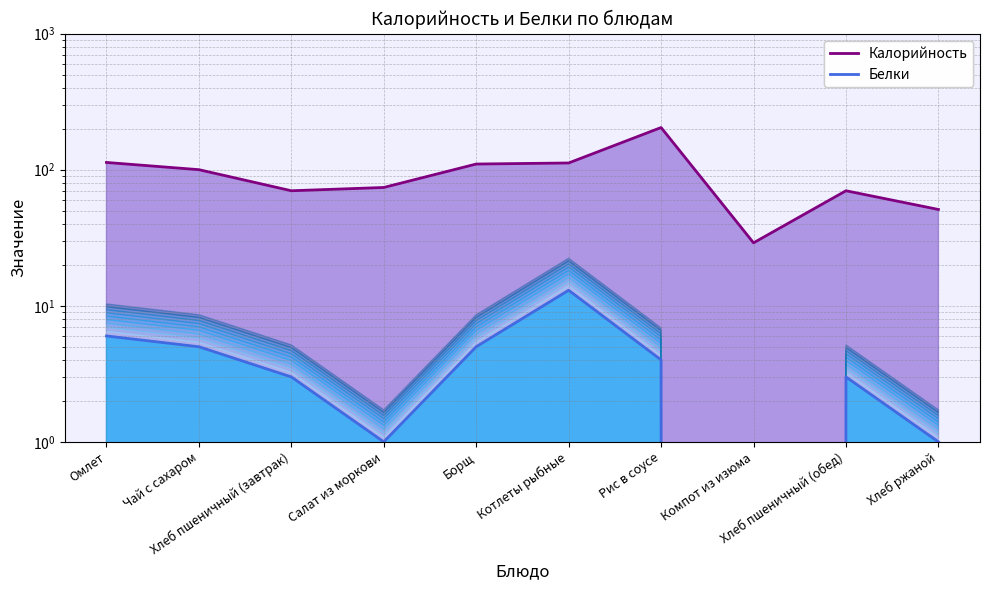

Where is the first local minimum for Белки?

Салат из моркови